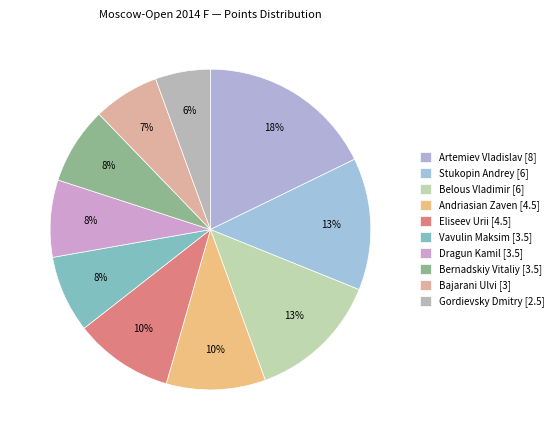

To the nearest percent, what portion does Stukopin Andrey represent?

13%